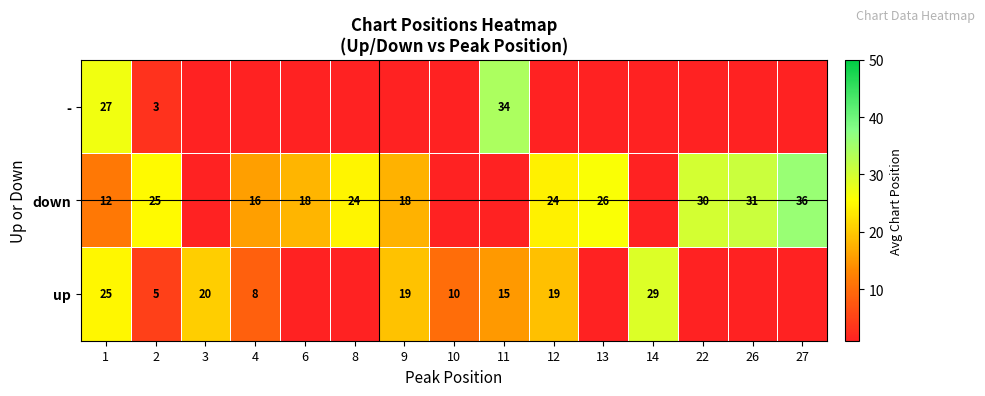

Is it true that up equals 2.1 at 2?

False